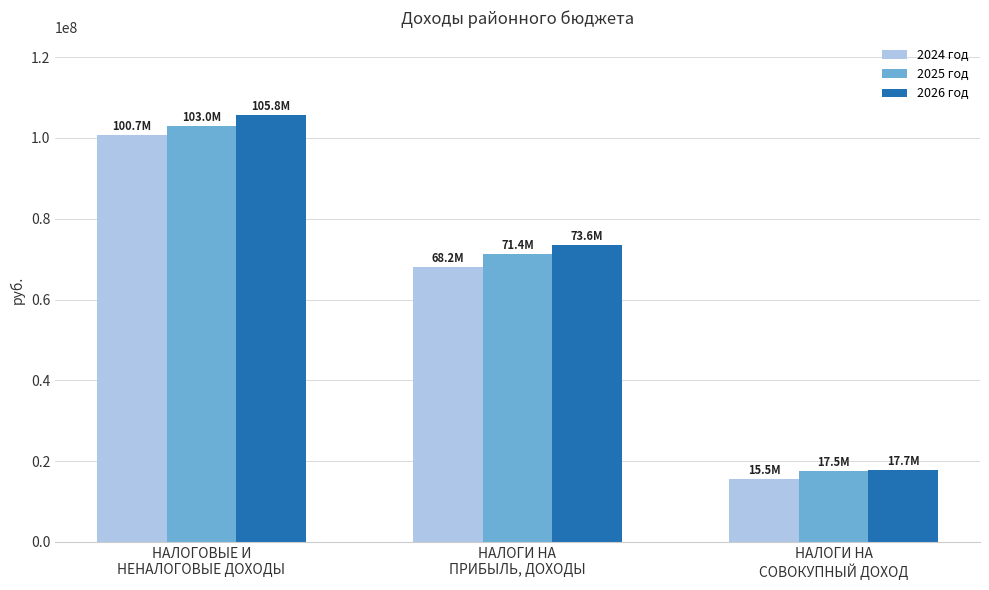

Where does the 2024 год series first go above 68153930?

НАЛОГОВЫЕ И
НЕНАЛОГОВЫЕ ДОХОДЫ